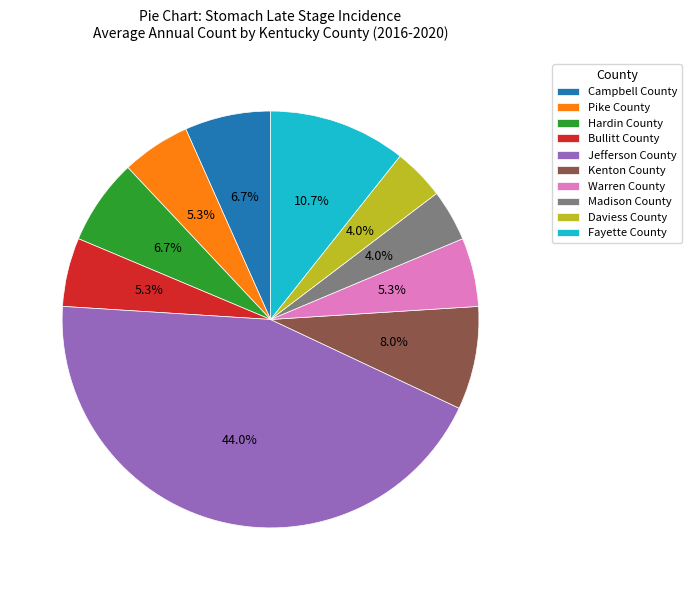

What is the largest slice in the pie chart?

Jefferson County